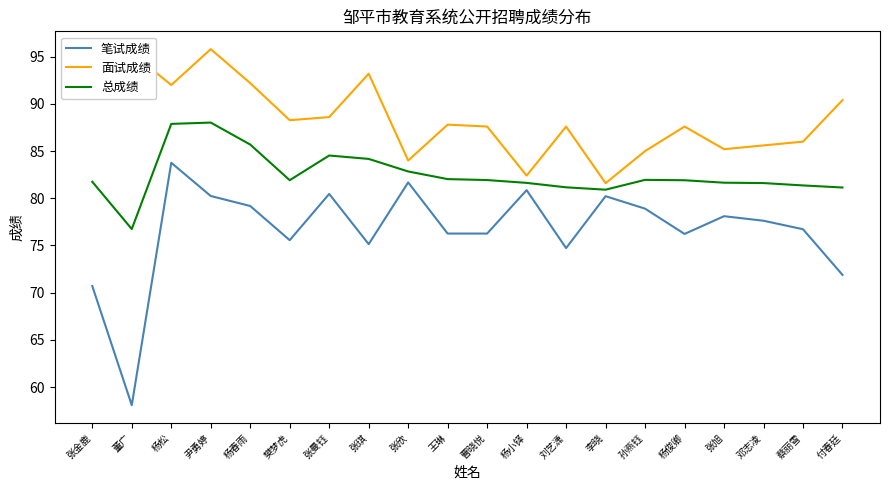

How many values in the 面试成绩 series are below 87?

7